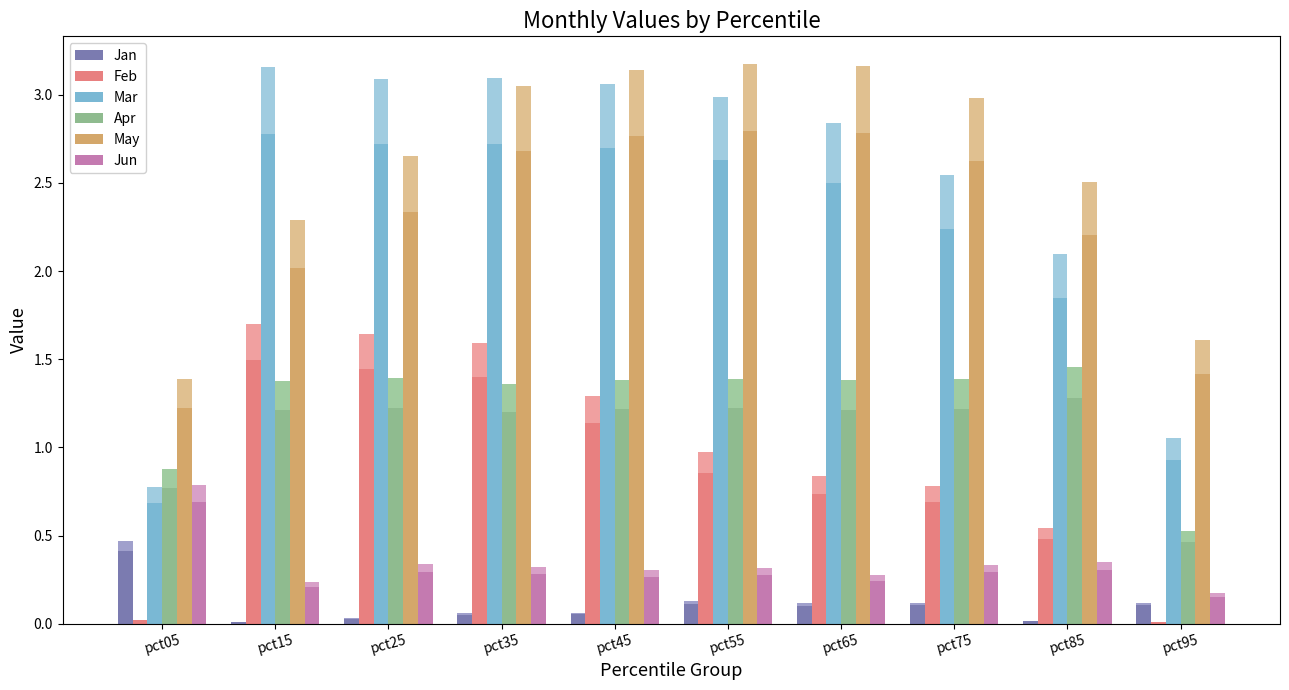

Is the value of Jan at pct15 greater than the value of Feb at pct15?

No